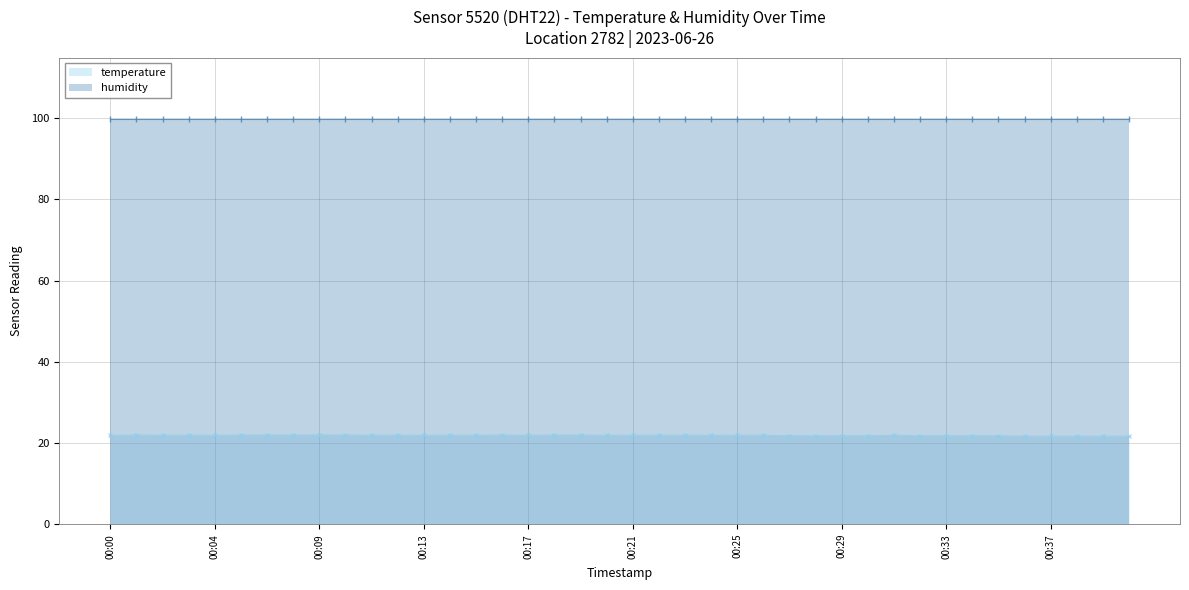

Rank the categories by value from lowest to highest.

00:36, 00:37, 00:38, 00:39, 00:40, 00:27, 00:28, 00:29, 00:30, 00:32, 00:33, 00:34, 00:35, 00:00, 00:02, 00:03, 00:04, 00:11, 00:12, 00:13, 00:14, 00:15, 00:17, 00:20, 00:21, 00:22, 00:23, 00:24, 00:25, 00:26, 00:31, 00:01, 00:05, 00:07, 00:08, 00:09, 00:10, 00:16, 00:18, 00:19